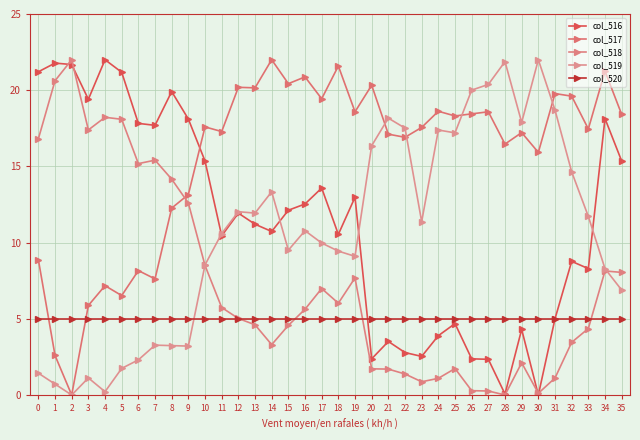

Which label corresponds to the smallest value in the chart?

30